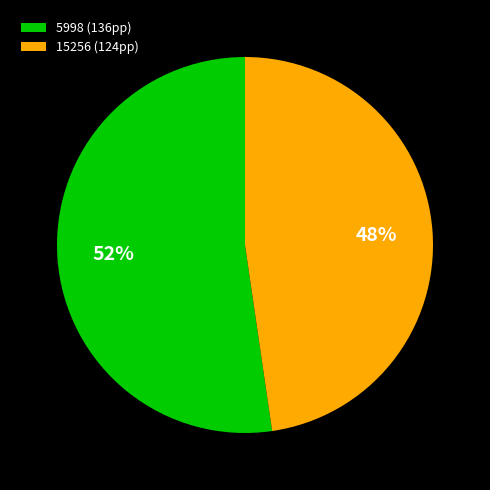

Approximately how many times larger is the value at 5998 compared to 15256?

1.1